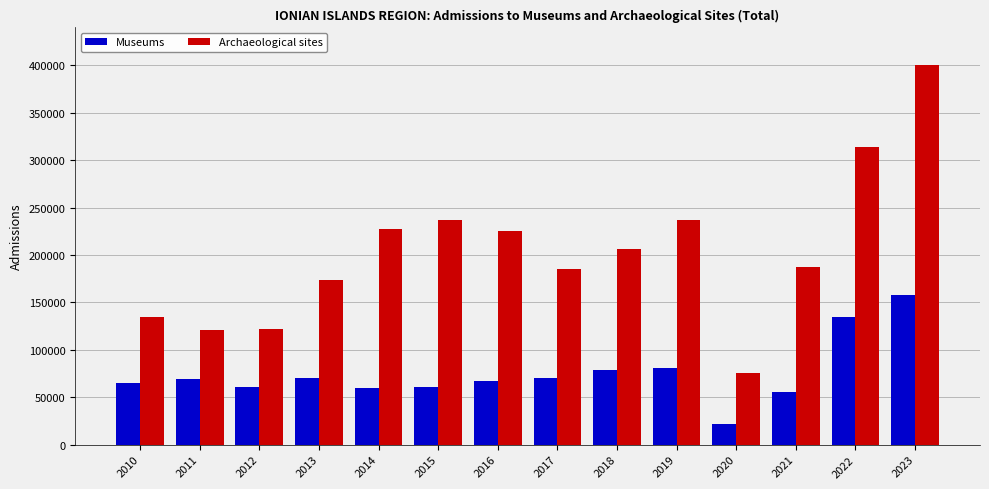

What is the maximum value shown in the chart?

400954